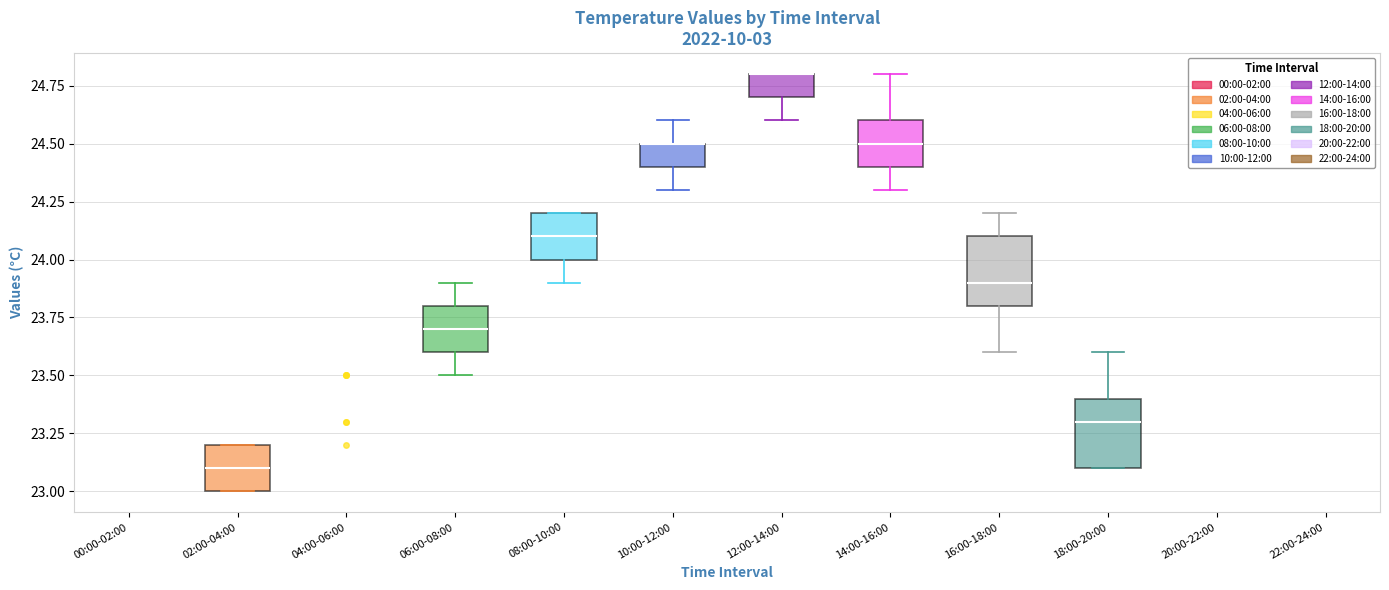

Reading left to right, read every box against the y-axis: the position of its median line, the range the box covers, and the ends of its whiskers. The values are not printed on the chart, so give them approximately, as read against the axis.

00:00-02:00: box collapsed to a line at 23.1, whiskers 23.1 to 23.1
02:00-04:00: median 23.1, box 23.0 to 23.2, whiskers 23.0 to 23.2
04:00-06:00: box collapsed to a line at 23.4, whiskers 23.4 to 23.4
06:00-08:00: median 23.7, box 23.6 to 23.8, whiskers 23.5 to 23.9
08:00-10:00: median 24.1, box 24.0 to 24.2, whiskers 23.9 to 24.2
10:00-12:00: median 24.5 (drawn on the box's upper edge), box 24.4 to 24.5, whiskers 24.3 to 24.6
12:00-14:00: median 24.8 (drawn on the box's upper edge), box 24.7 to 24.8, whiskers 24.6 to 24.8
14:00-16:00: median 24.5, box 24.4 to 24.6, whiskers 24.3 to 24.8
16:00-18:00: median 23.9, box 23.8 to 24.1, whiskers 23.6 to 24.2
18:00-20:00: median 23.3, box 23.1 to 23.4, whiskers 23.1 to 23.6
20:00-22:00: box collapsed to a line at 23.1, whiskers 23.1 to 23.1
22:00-24:00: box collapsed to a line at 23.1, whiskers 23.1 to 23.1